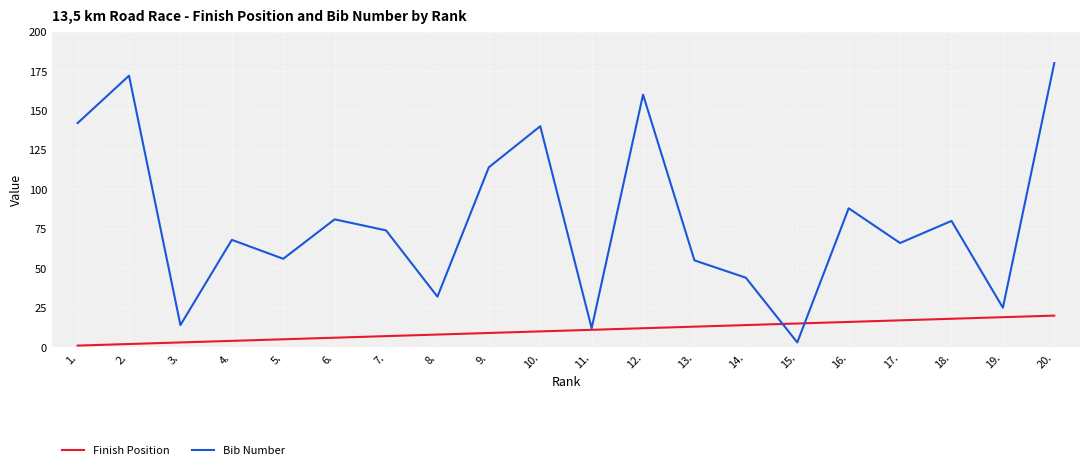

What are all the series names shown in the legend?

Finish Position, Bib Number